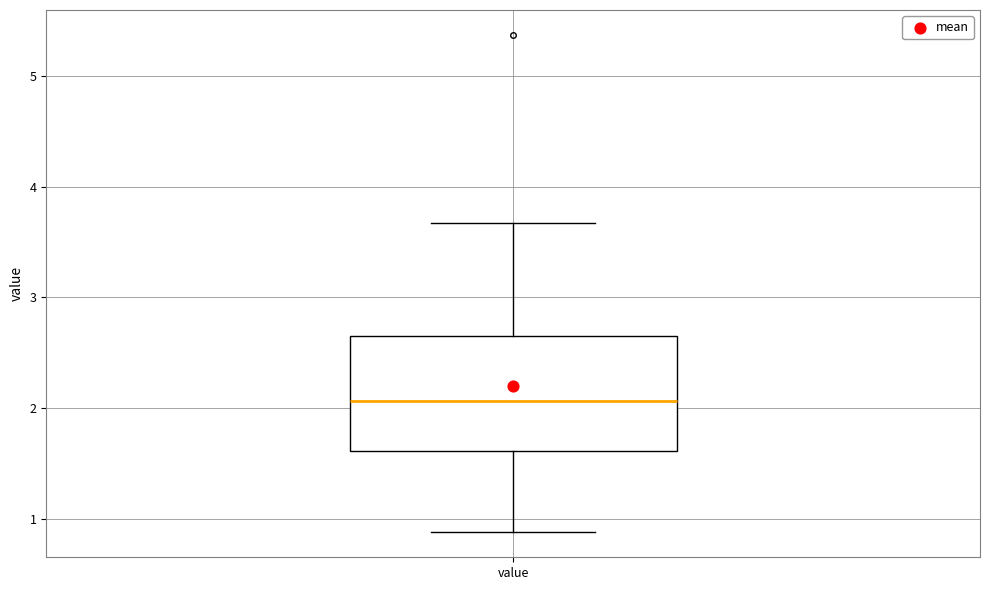

Where does the upper whisker of the box for value end on the y-axis? The values are not printed on the chart, so give them approximately, as read against the axis.

3.7